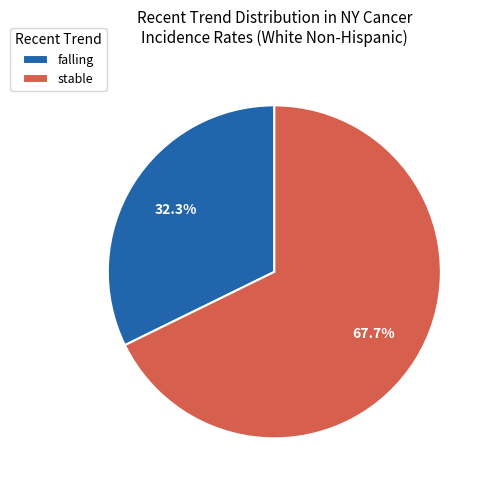

Rank the categories by value from lowest to highest.

falling, stable